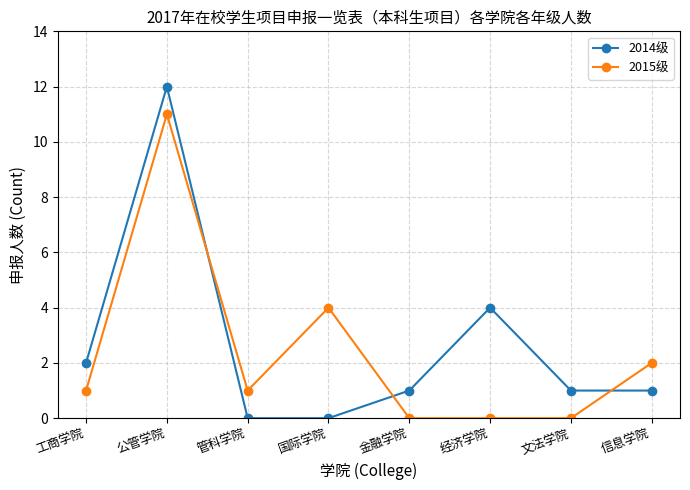

Between which two adjacent categories do 2015级 and 2014级 first intersect?

公管学院 and 管科学院